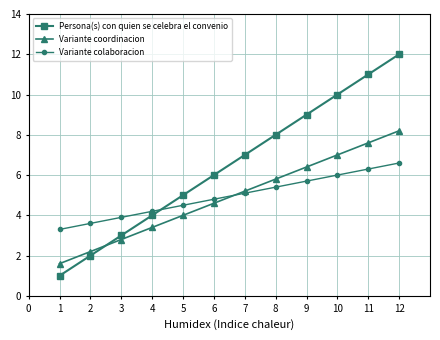

True or false: Variante coordinacion has a value of 1.0 at 4.

False